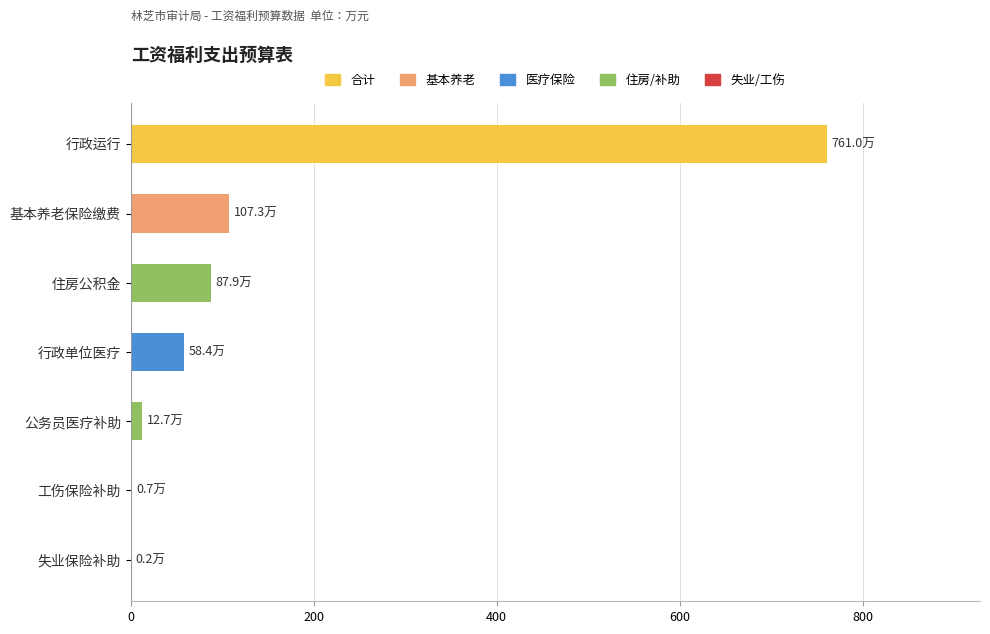

Between 失业保险补助 and 住房公积金, which is larger?

住房公积金